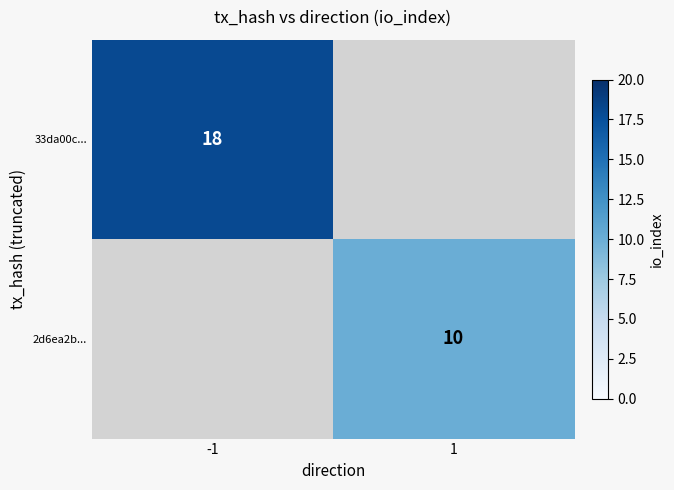

Is it true that 33da00c... equals 24 at -1?

False